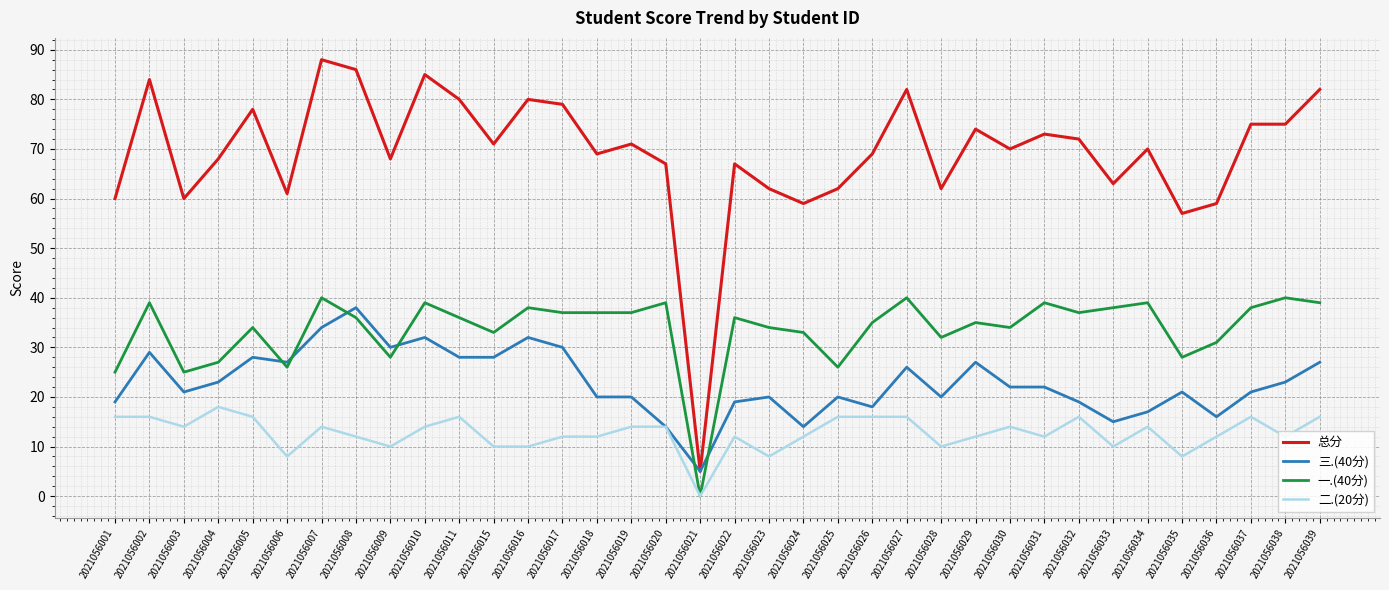

Where does the 三.(40分) series first go above 22?

2021056002